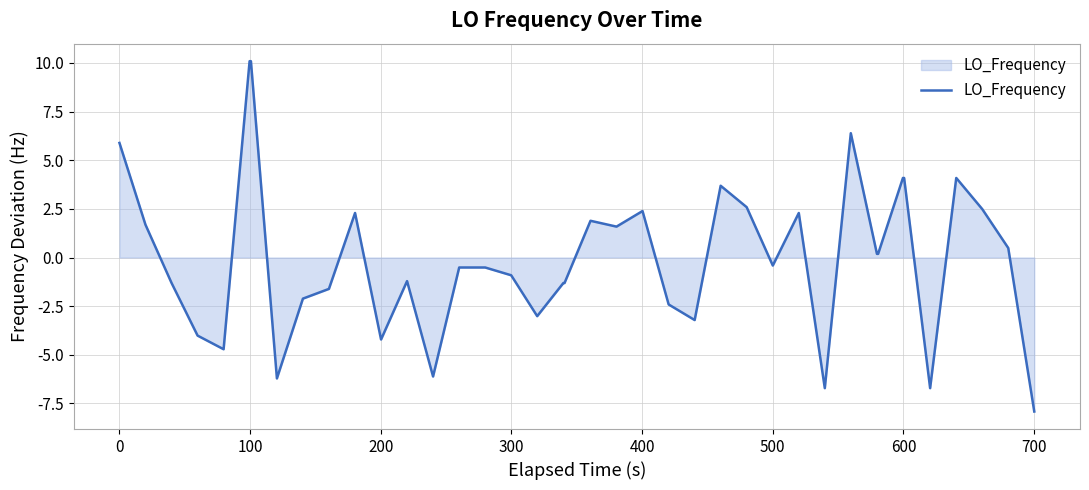

What is the greatest value displayed?

10.1